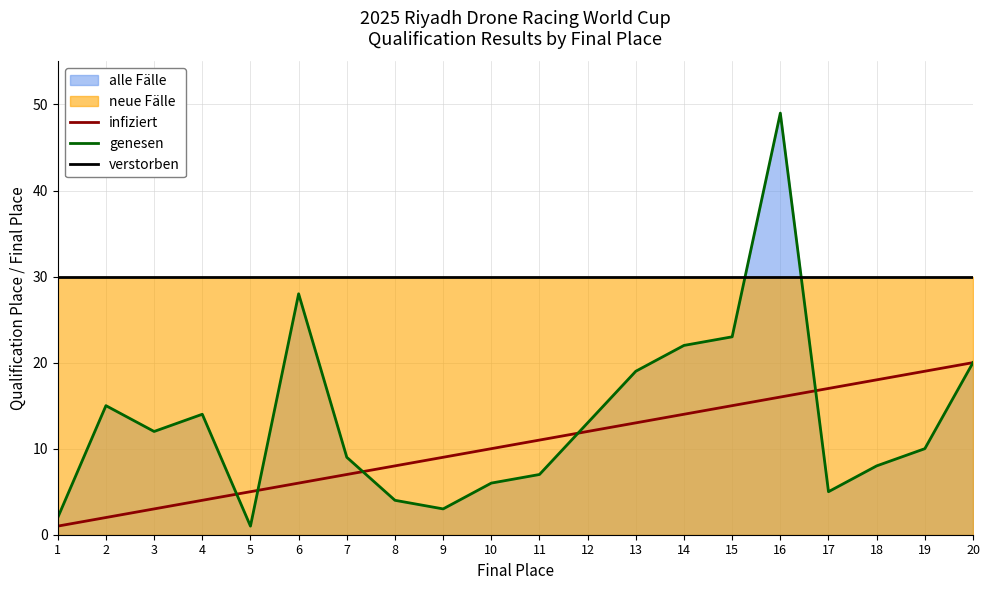

What value does the infiziert series have at 12, to the nearest 5?

10